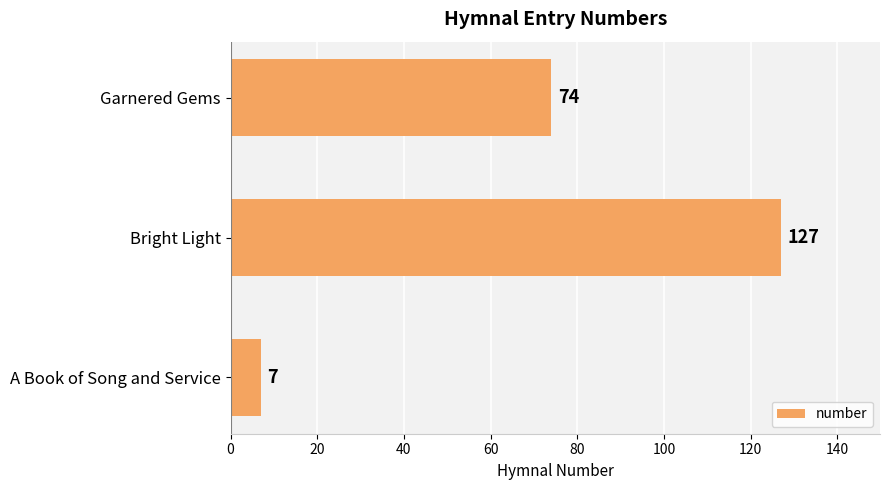

How many data points does each series have?

3